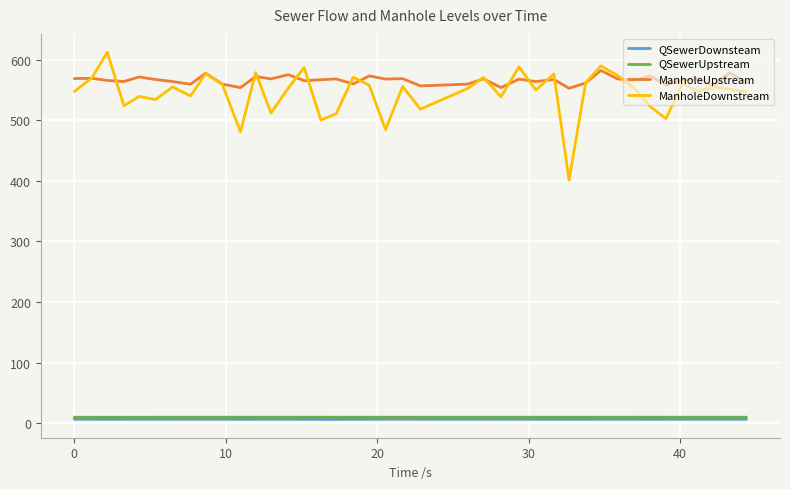

Which series has the widest spread of values?

ManholeDownstream